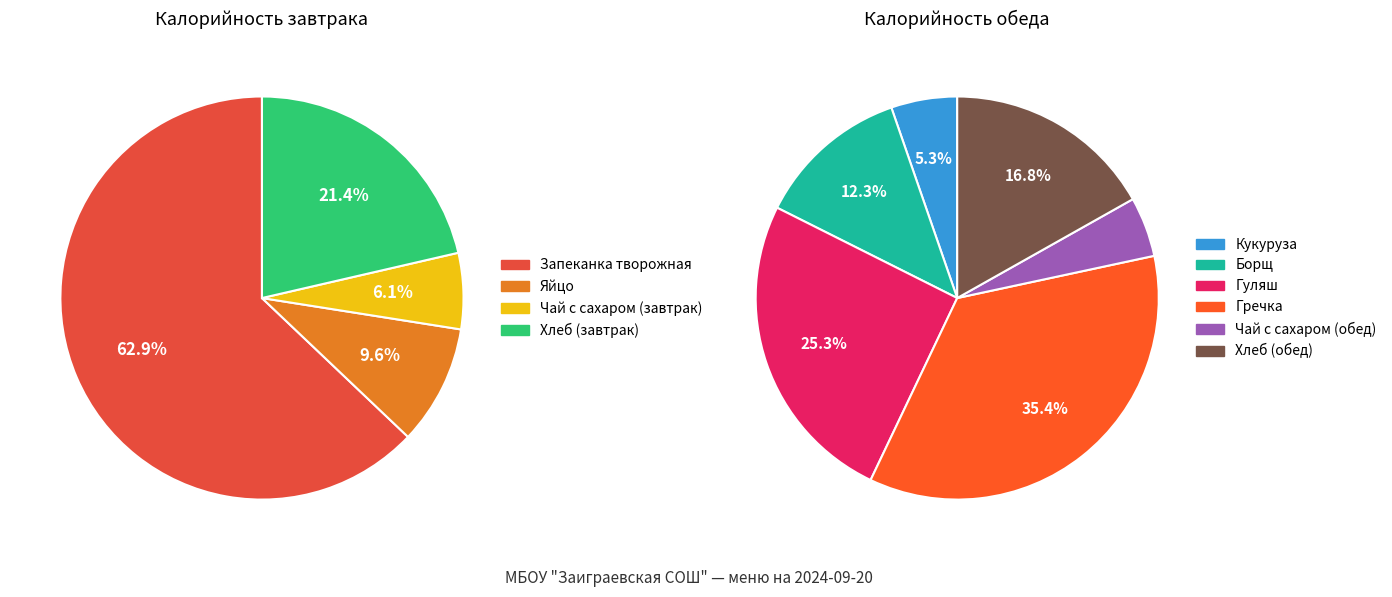

Which category has the biggest portion of the pie?

Запеканка творожная